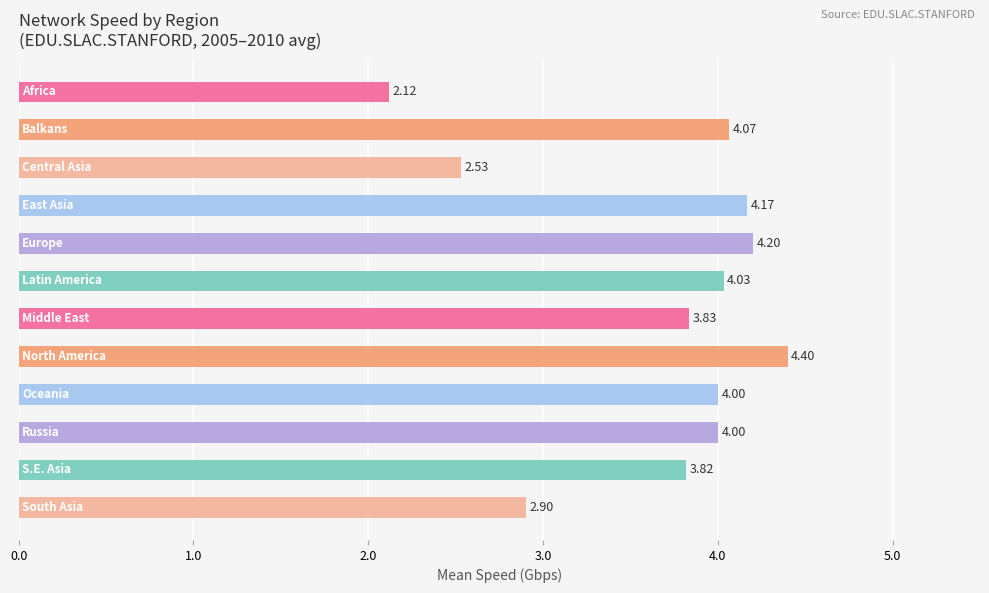

What is the difference between the maximum and second lowest values?

1.9